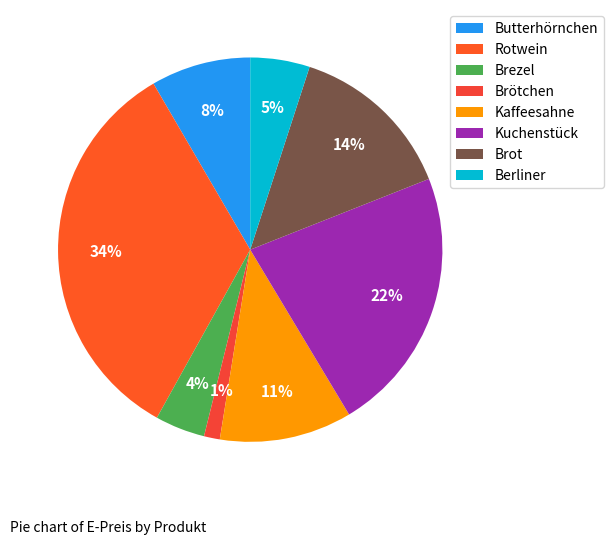

How many segments does this pie chart have?

8